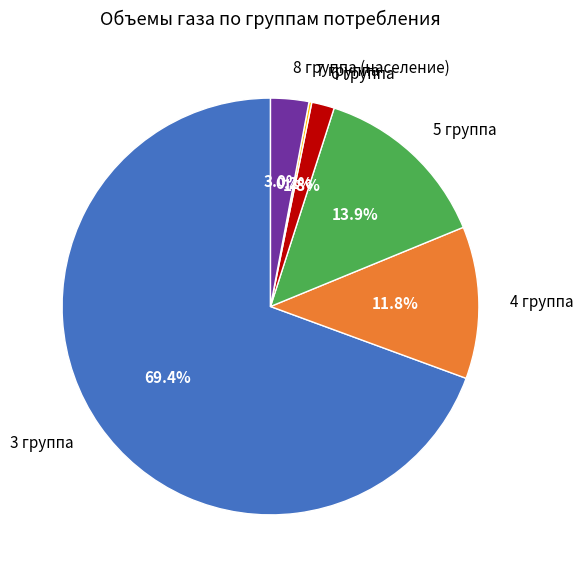

To the nearest percent, what percentage of the pie is 5 группа?

14%